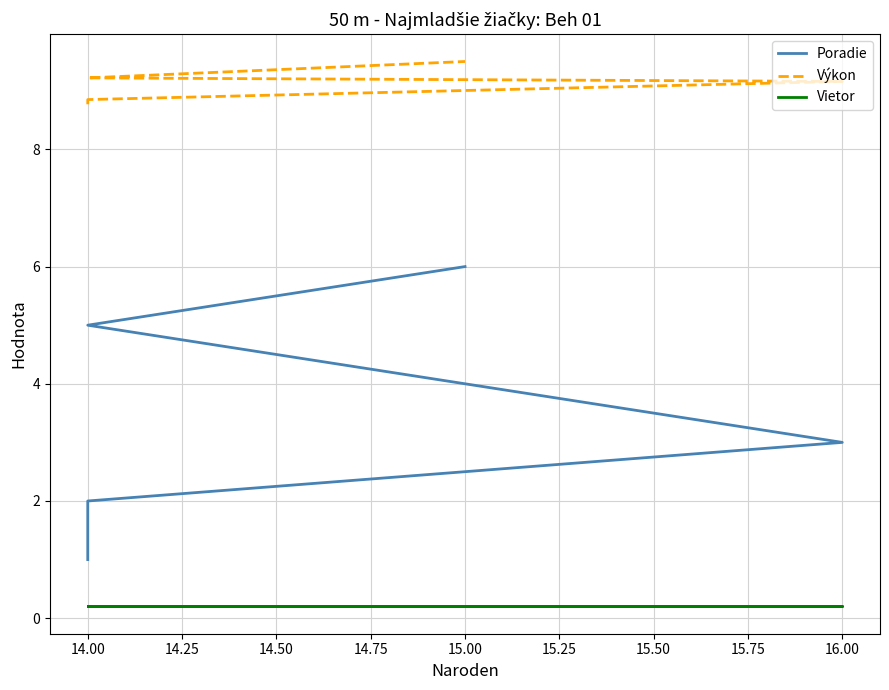

Reading left to right, transcribe all the data shown in this chart.

Poradie: 1.0	2.0	3.0	4.0	5.0	6.0
Výkon: 8.8	8.8	9.2	9.2	9.2	9.5
Vietor: 0.2	0.2	0.2	0.2	0.2	0.2